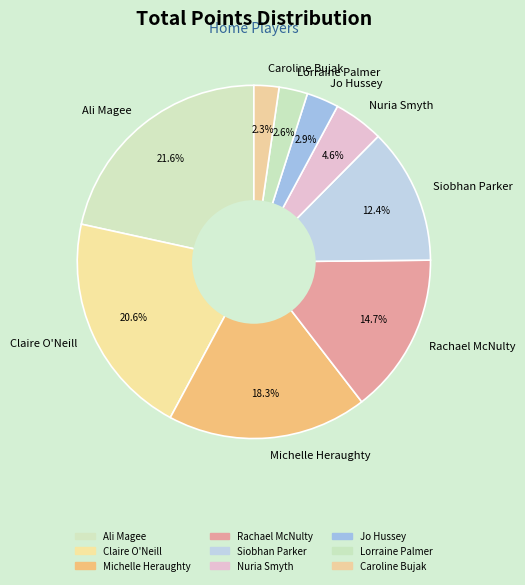

Between Jo Hussey and Rachael McNulty, which is larger?

Rachael McNulty